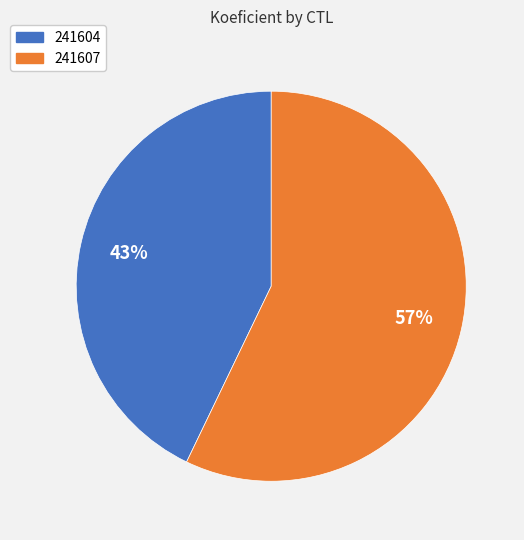

Does 241604 account for over 50% of the chart?

No